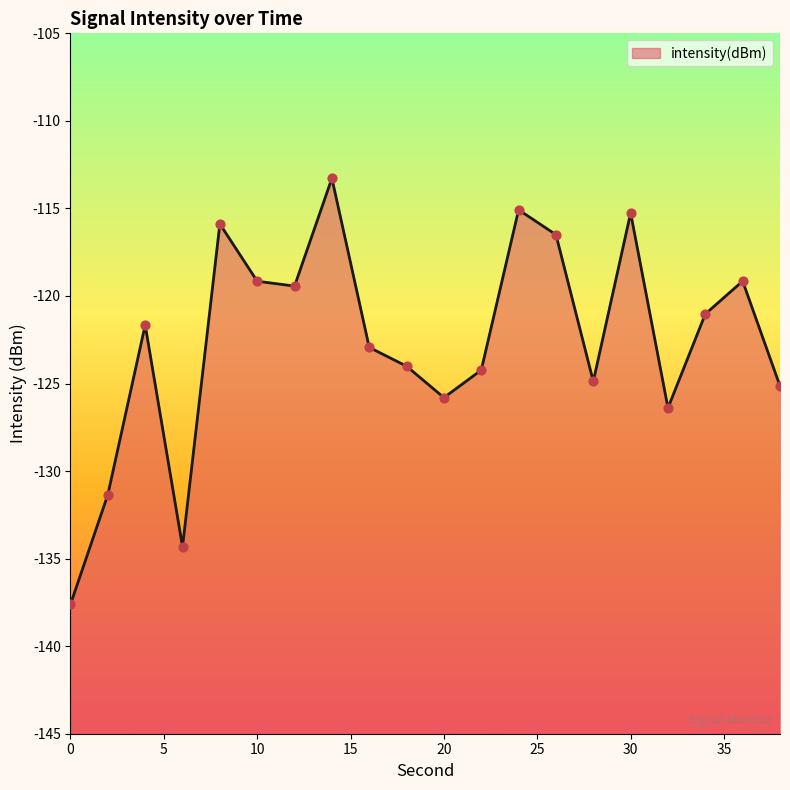

What is the change in value from 4 to 22?

-2.6